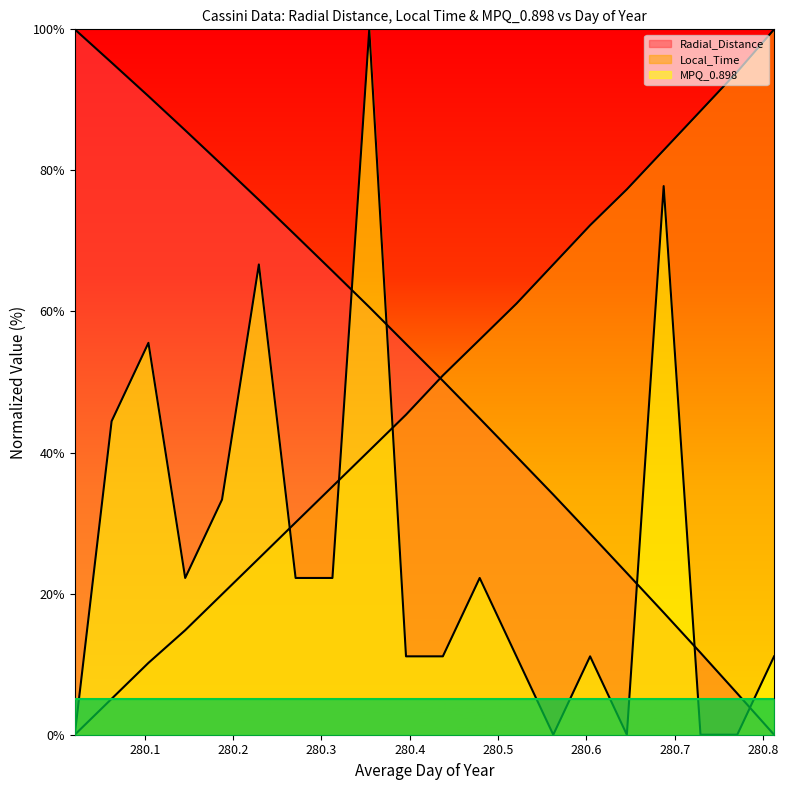

Between which two adjacent categories do Radial_Distance and Local_Time first intersect?

280.3958 and 280.4375